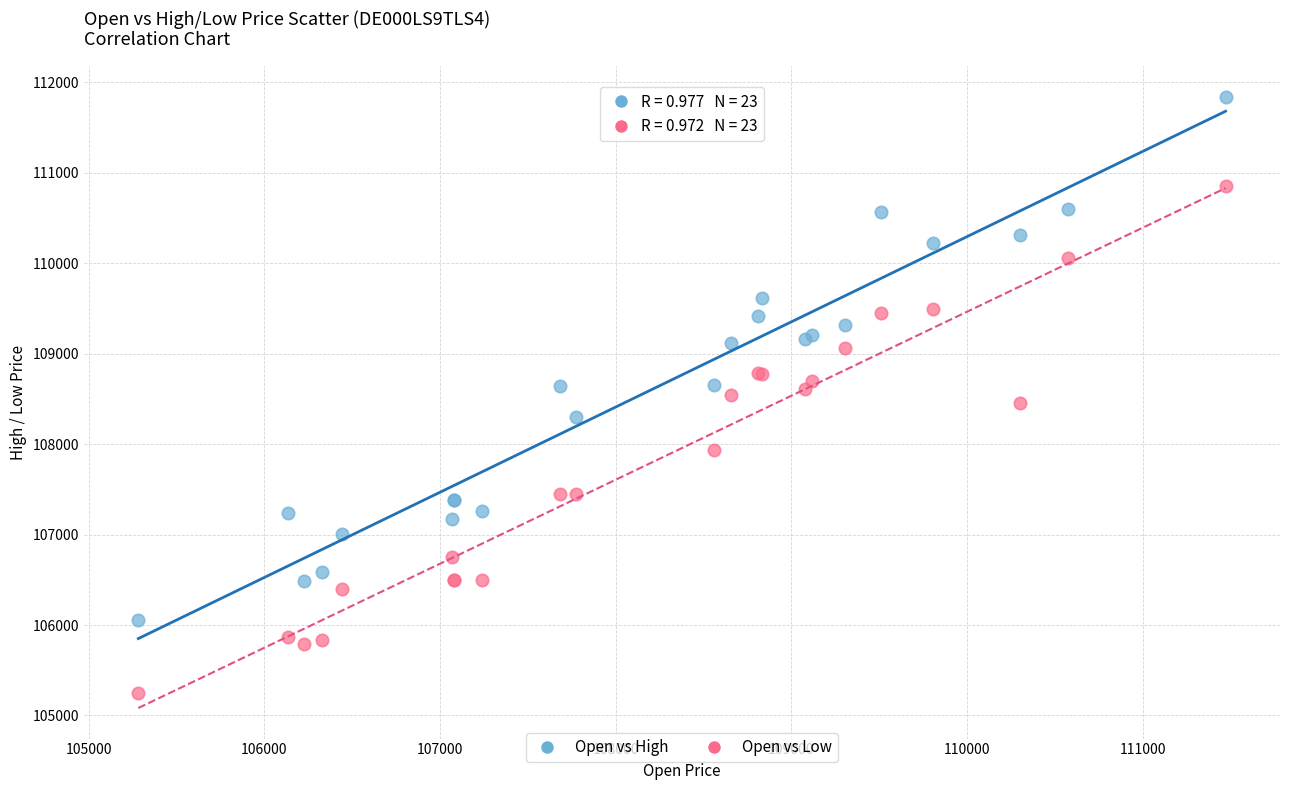

Which series reaches the maximum Y coordinate?

Open vs High